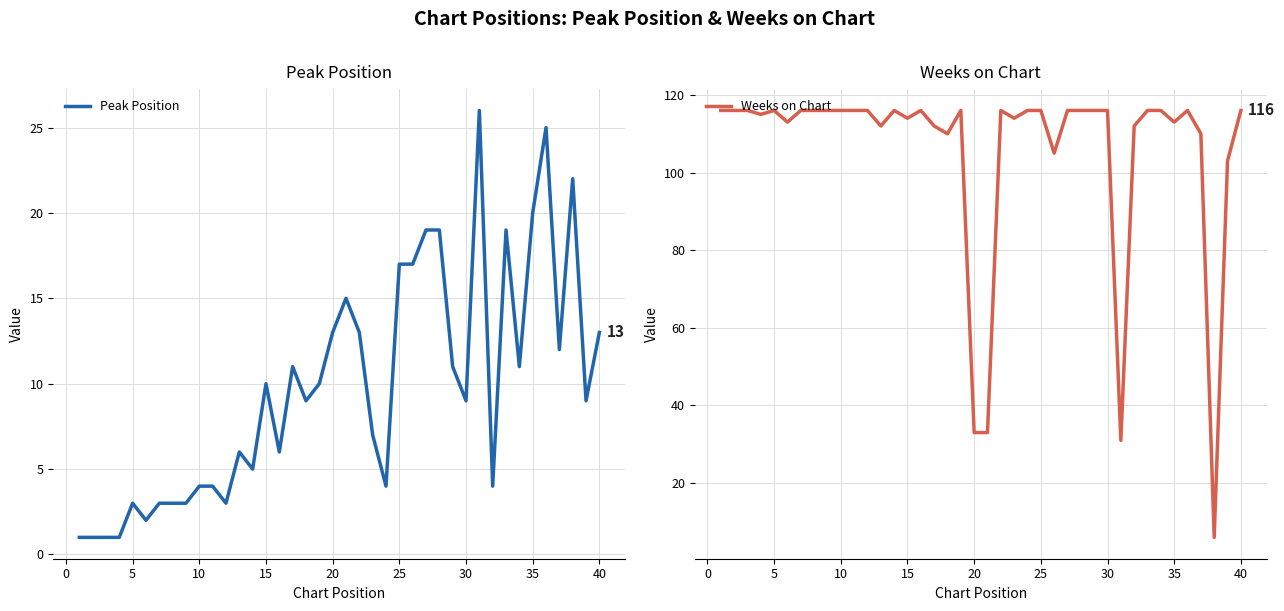

What is the maximum value shown in the chart?

116